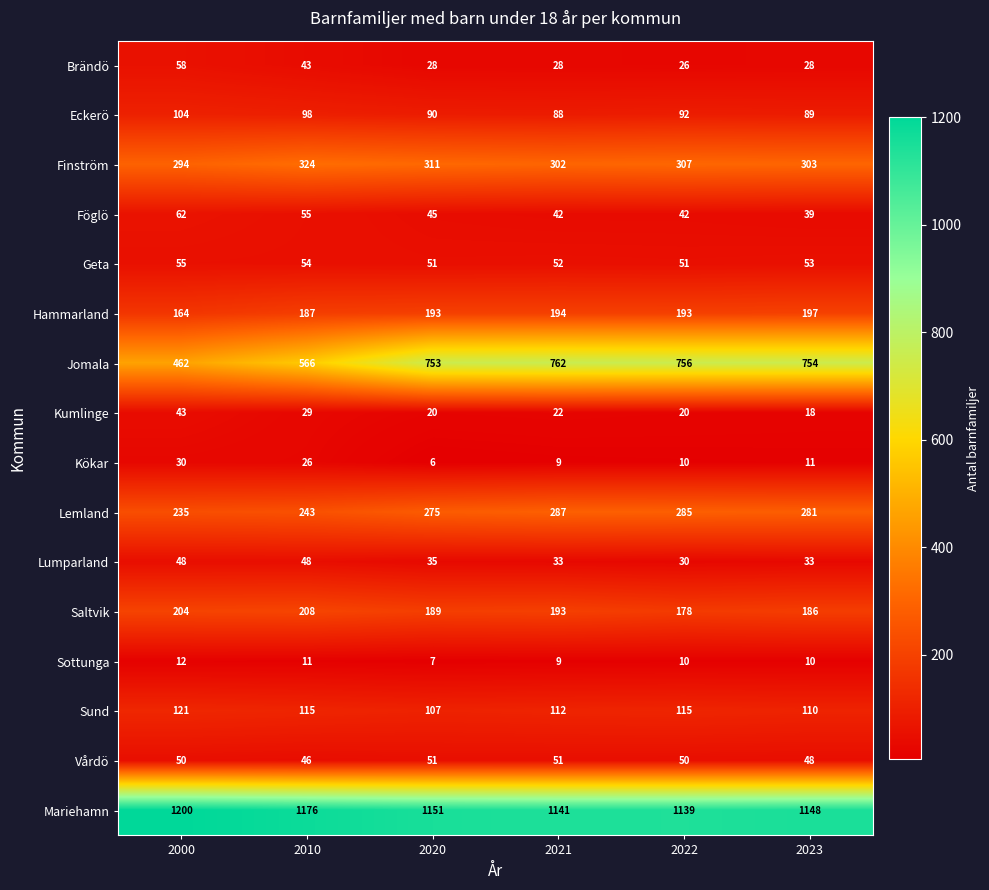

What is the minimum value shown in the chart?

6